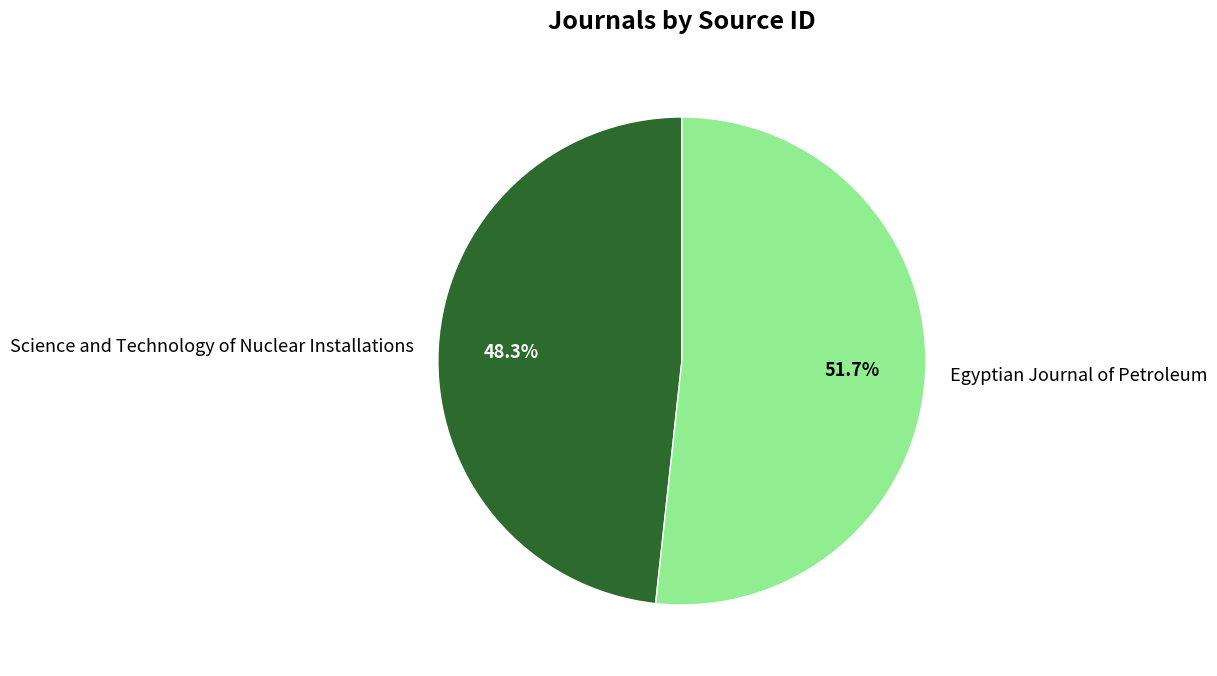

Rank the categories by value from lowest to highest.

Science and Technology of Nuclear Installations, Egyptian Journal of Petroleum